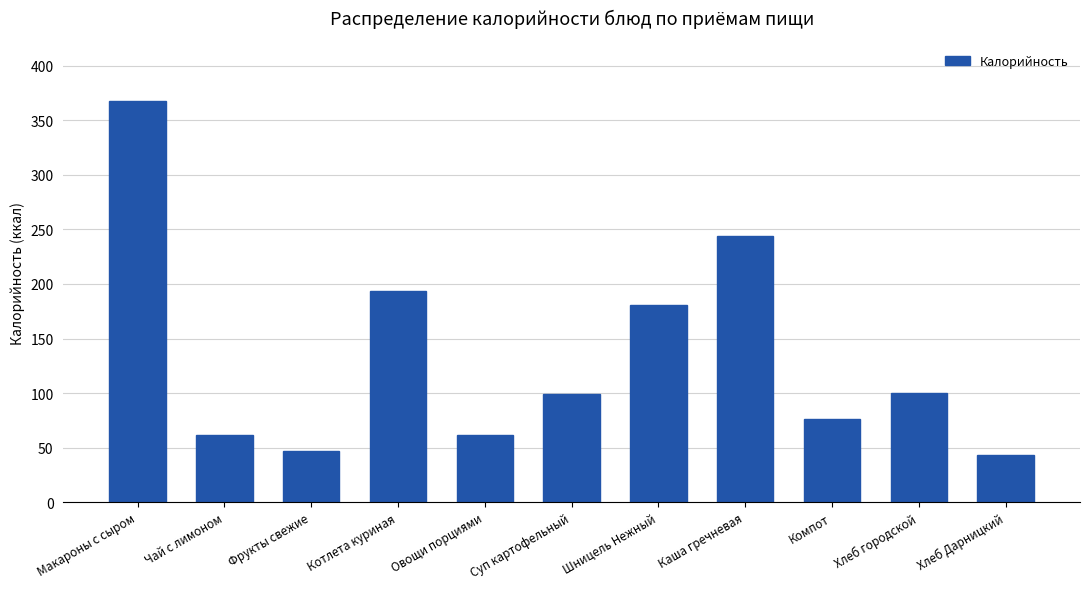

What is the smallest value displayed?

43.0